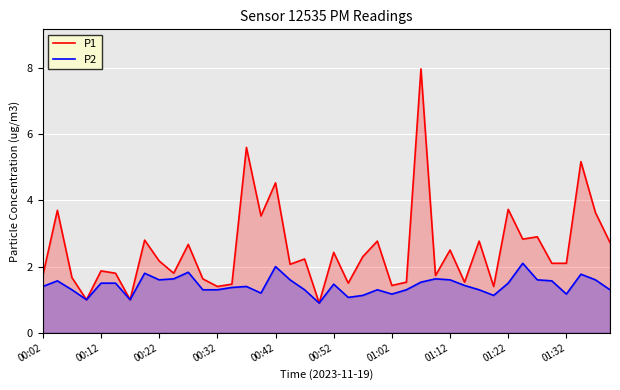

What is the maximum value shown in the chart?

8.0